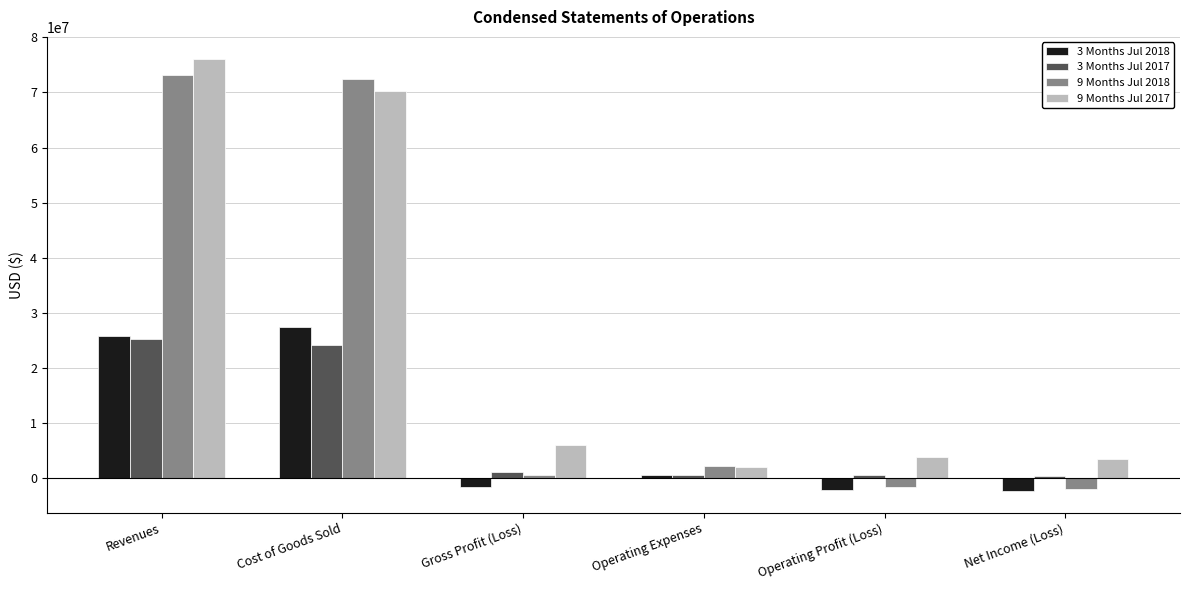

What is the smallest value displayed?

-2330905